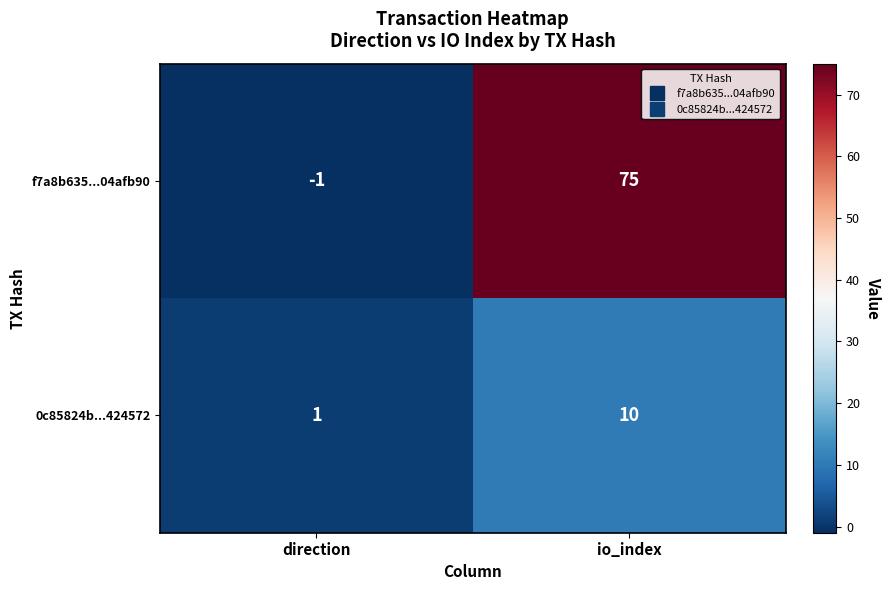

True or false: f7a8b635...04afb90 has a value of 120 at io_index.

False